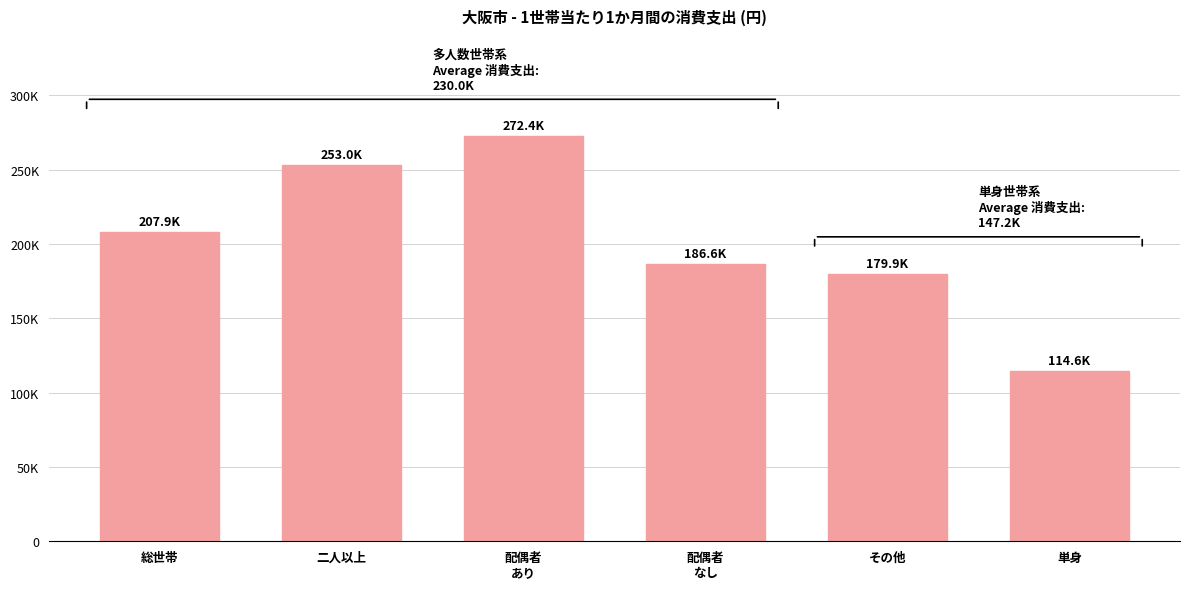

Are the bars horizontal?

No